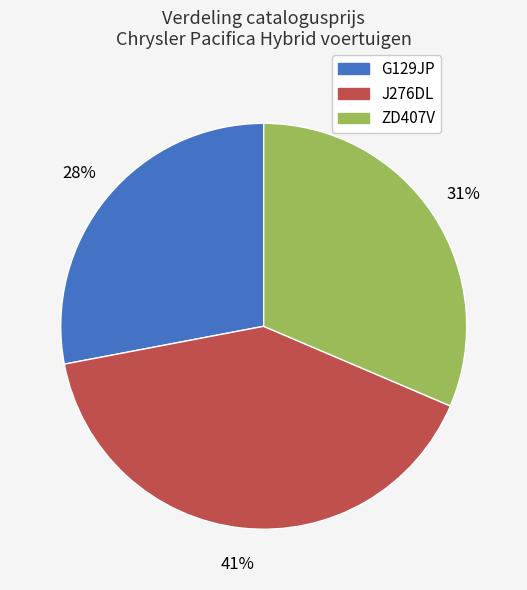

What percentage is the G129JP slice, to the nearest percent?

28%